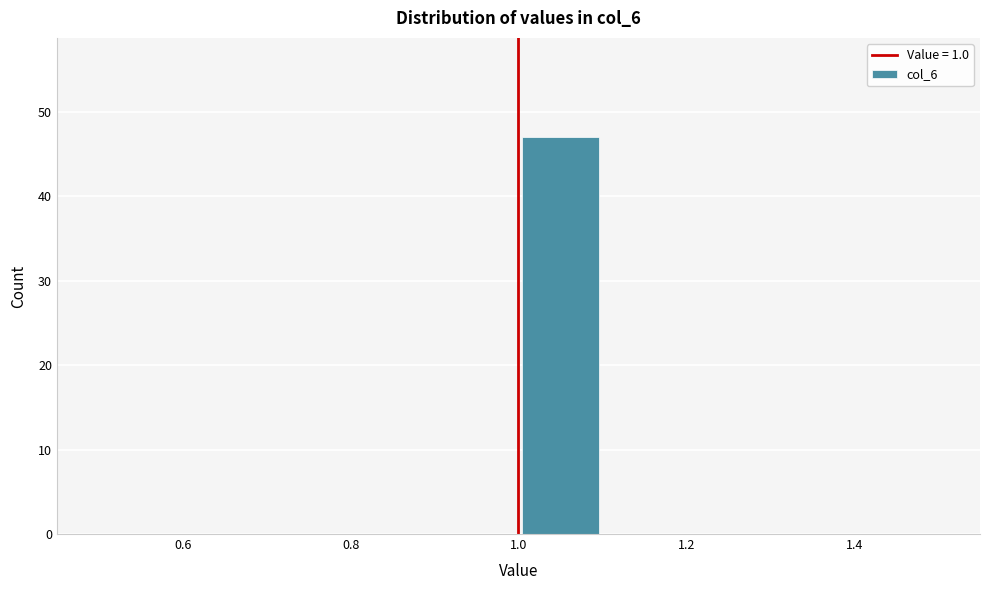

Which range on the x-axis has the tallest bar?

1.0 to 1.1